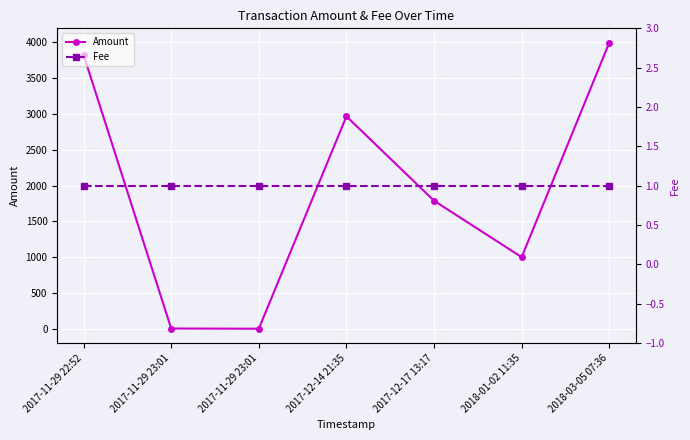

Between 2017-11-29 23:01 and 2018-03-05 07:36, which series saw the biggest shift?

Amount